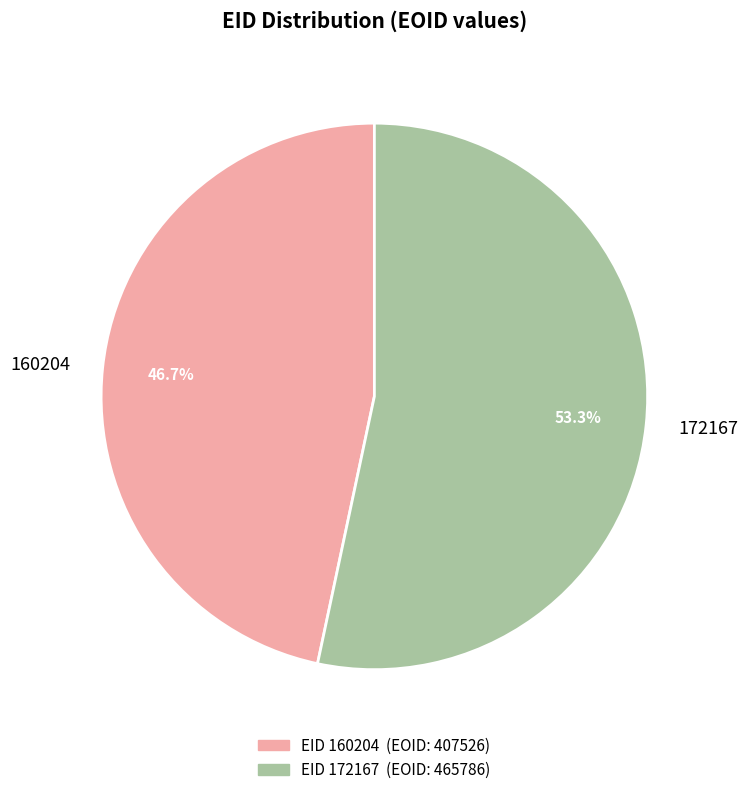

Does 160204 account for over 50% of the chart?

No